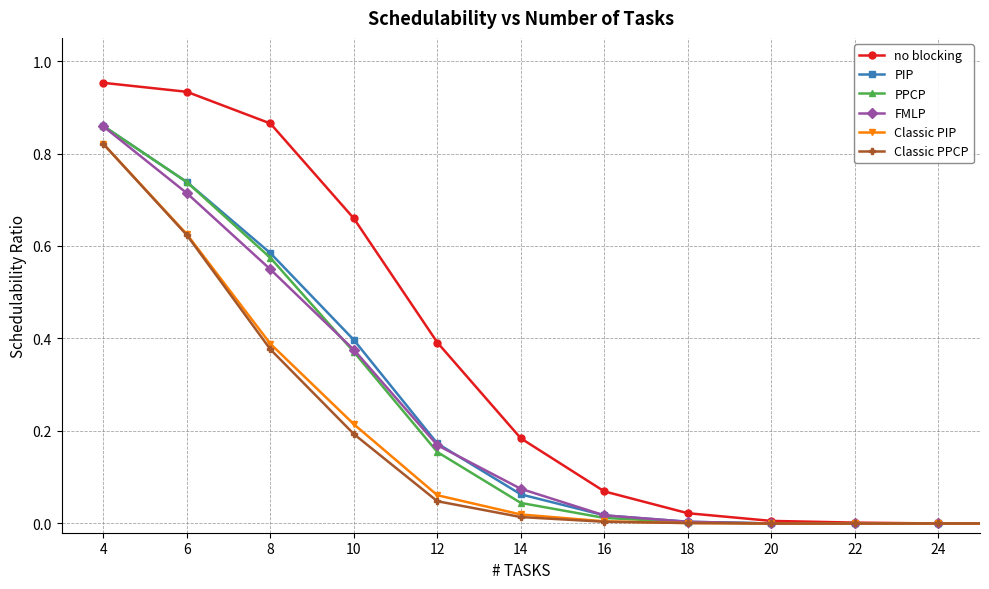

What are all the series names shown in the legend?

no blocking, PIP, PPCP, FMLP, Classic PIP, Classic PPCP